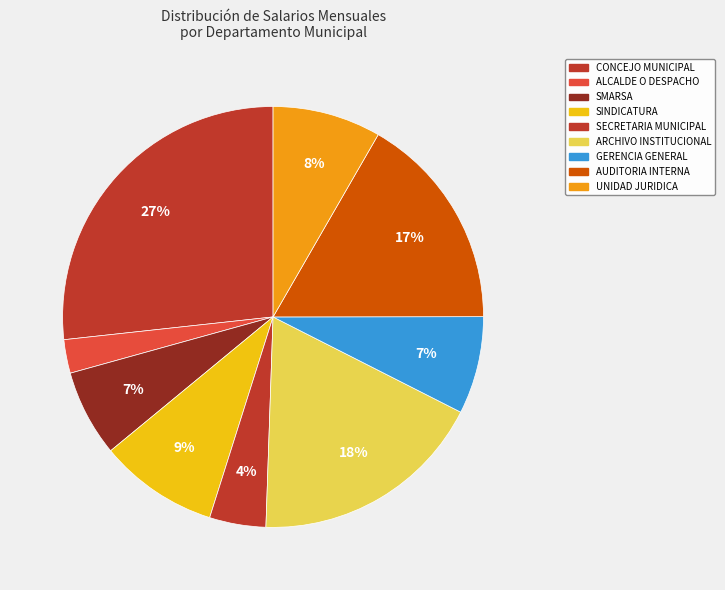

Is there a majority slice in this chart?

No